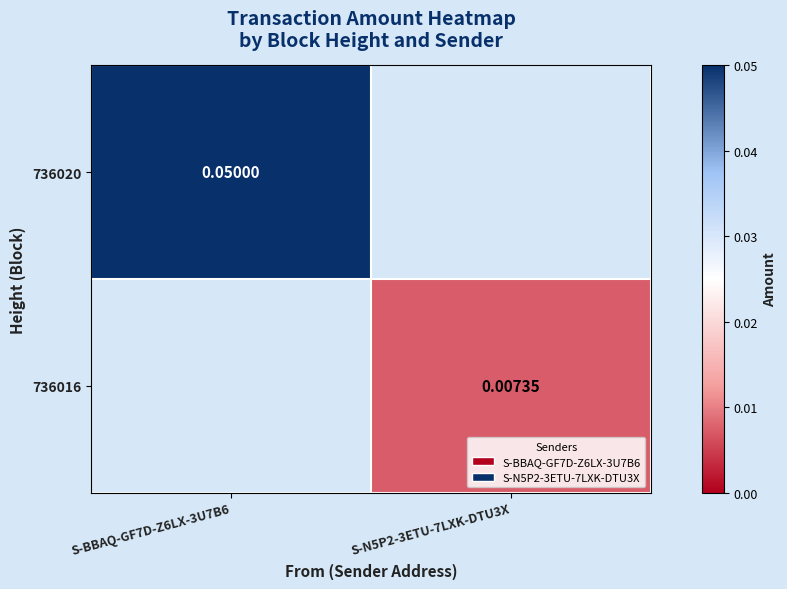

At which label is 736020 closest to 0?

S-N5P2-3ETU-7LXK-DTU3X